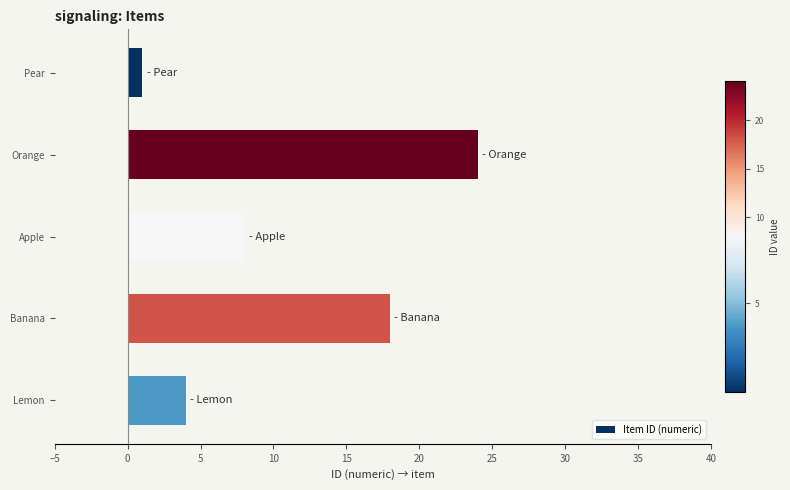

Rank the categories by value from highest to lowest.

Orange, Banana, Apple, Lemon, Pear